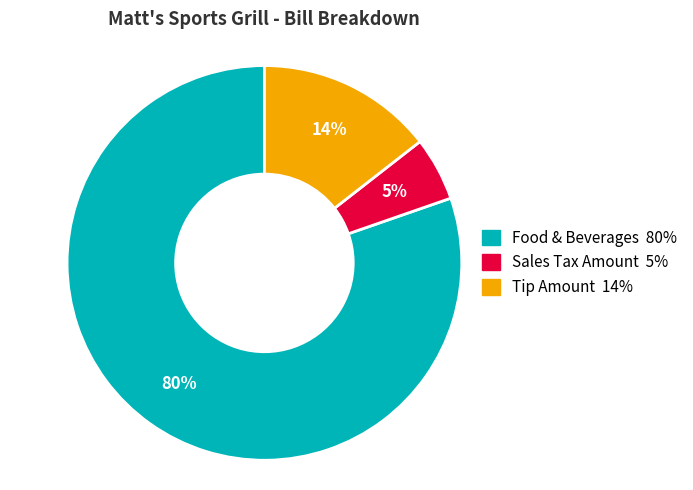

What is the ratio of the value at Tip Amount to the value at Food & Beverages?

0.2